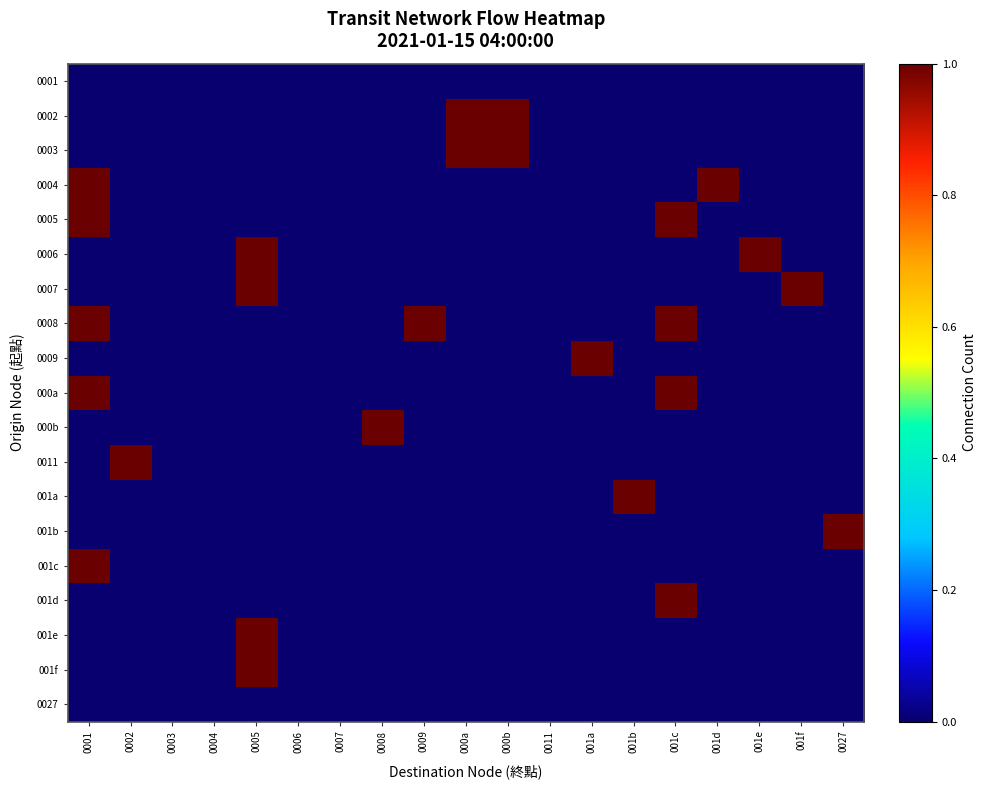

What is the total value across all series at 0001?

5